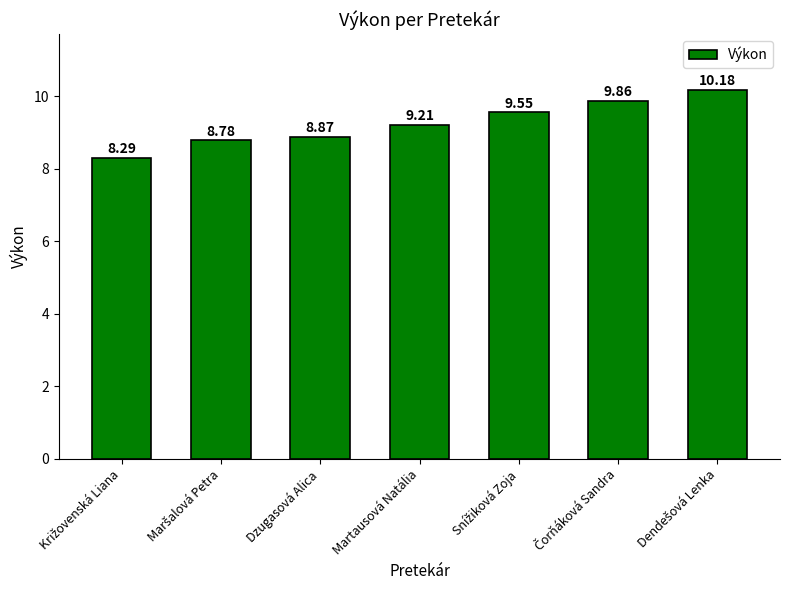

What is the sum of all values?

64.7